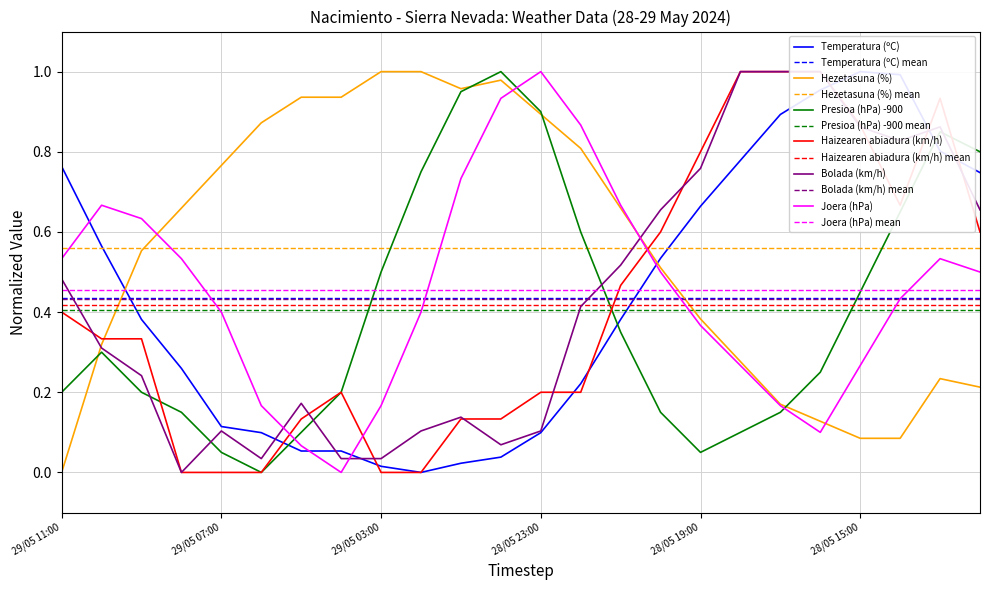

Which series ends up on top after the final intersection of Bolada (km/h) and Haizearen abiadura (km/h)?

Bolada (km/h)